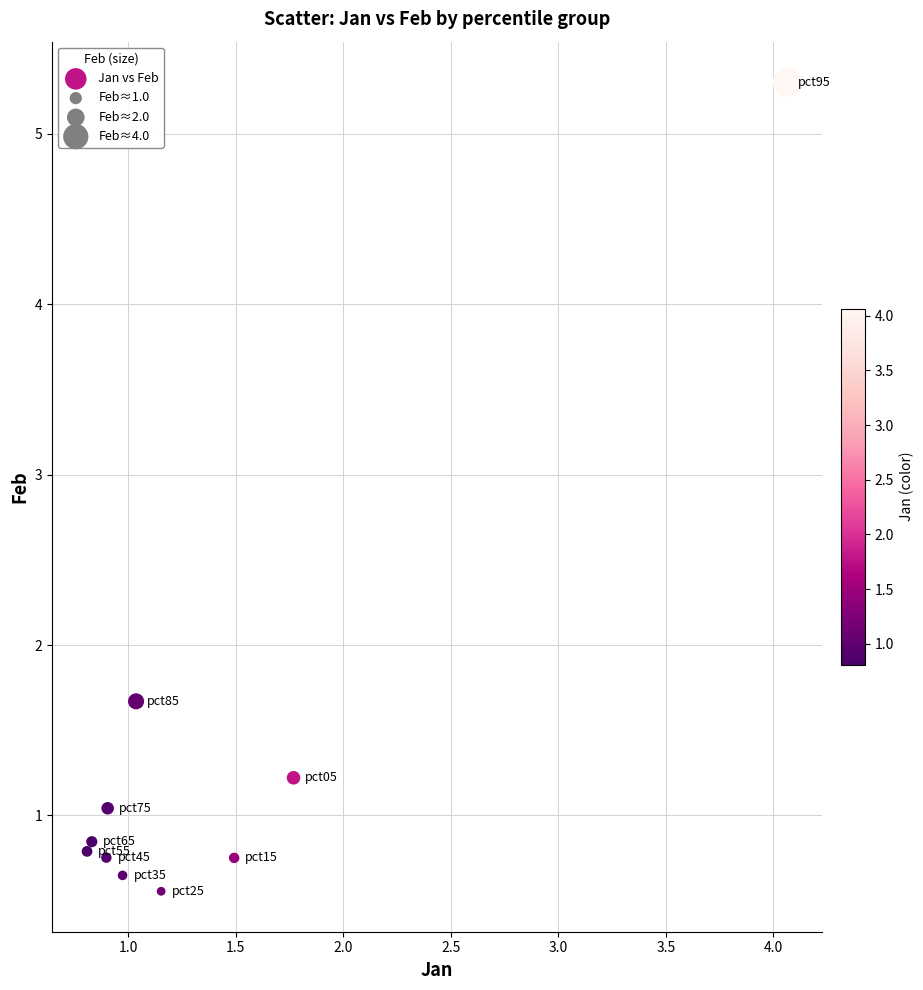

What Y value in the scatter plot is closest to 2?

1.7